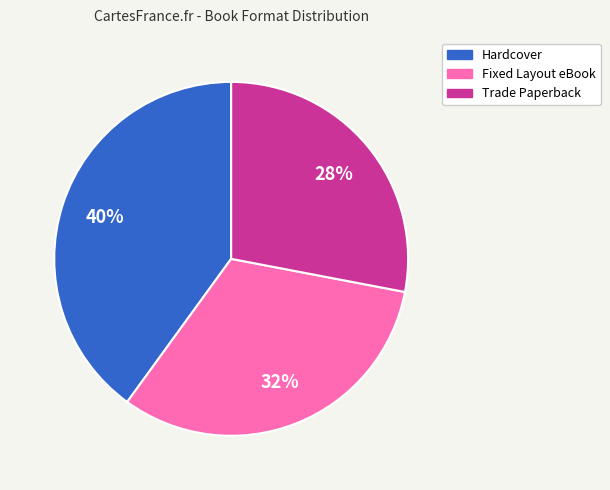

The Fixed Layout eBook slice represents 40% of the pie. True or false?

False